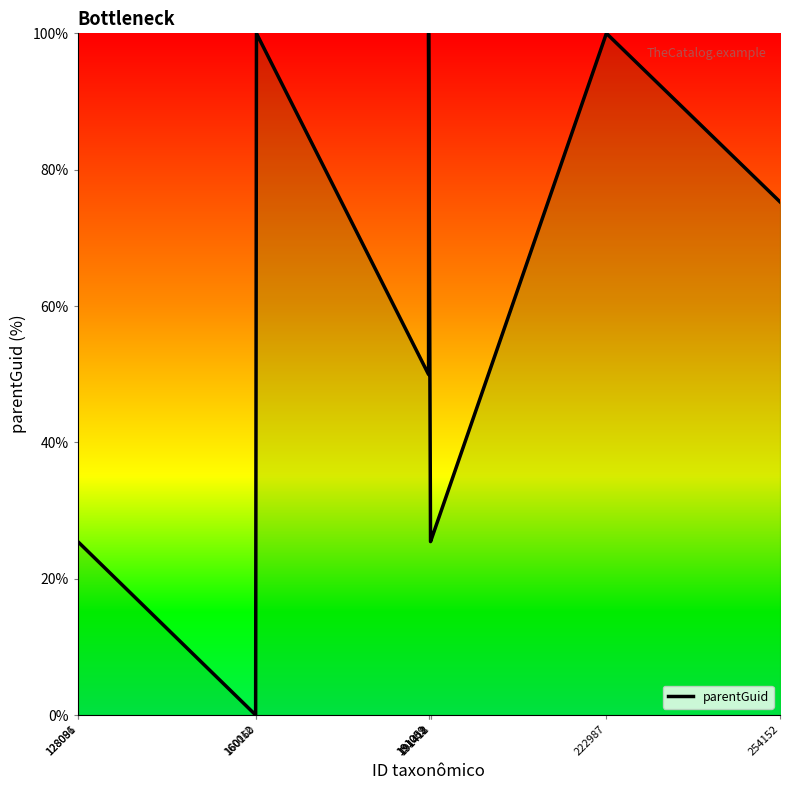

True or false: the data shows 75.3 at 254152.

True